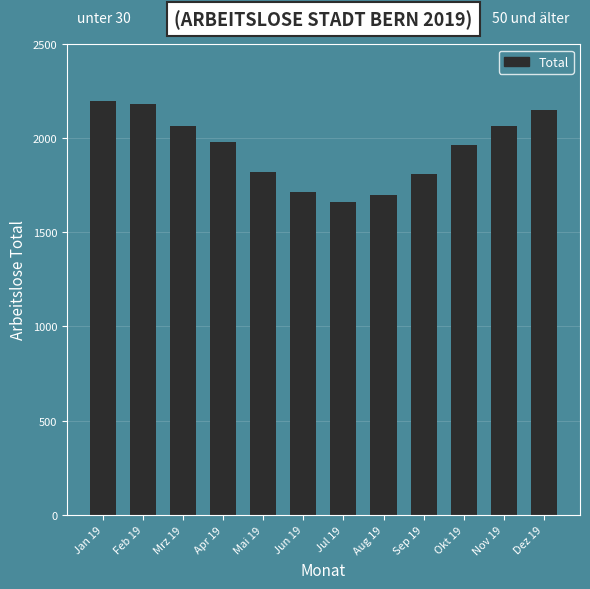

What value does the data have at Nov 19?

2063